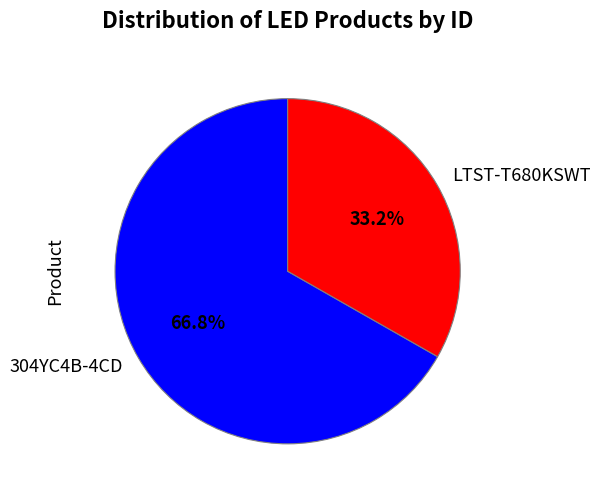

What percentage do LTST-T680KSWT and 304YC4B-4CD together represent?

100.0%